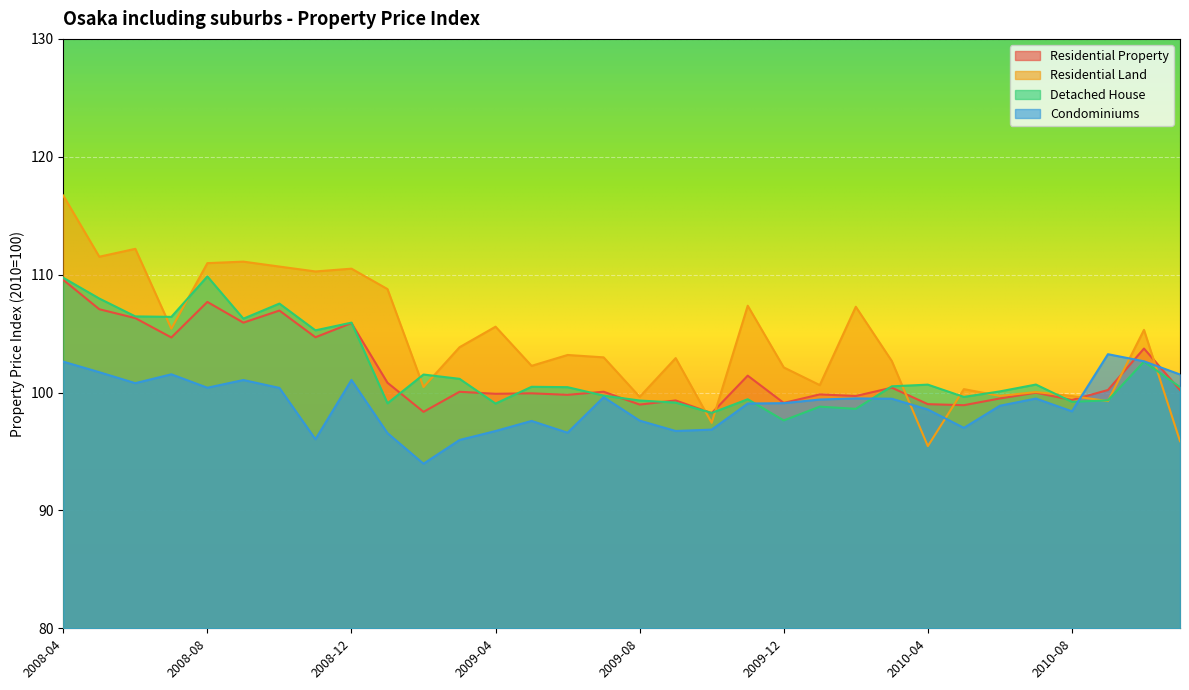

The value of Residential Land at 2009-10 is 97.4. True or false?

True